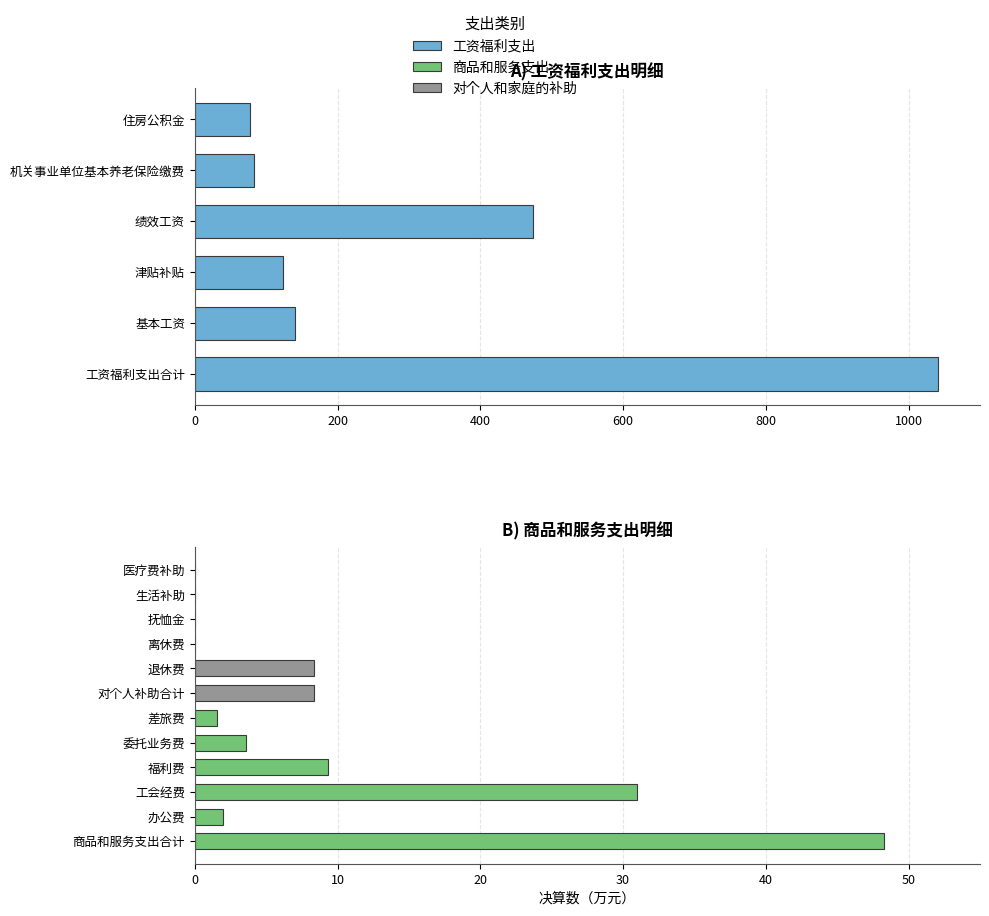

How many data points does each series have?

6